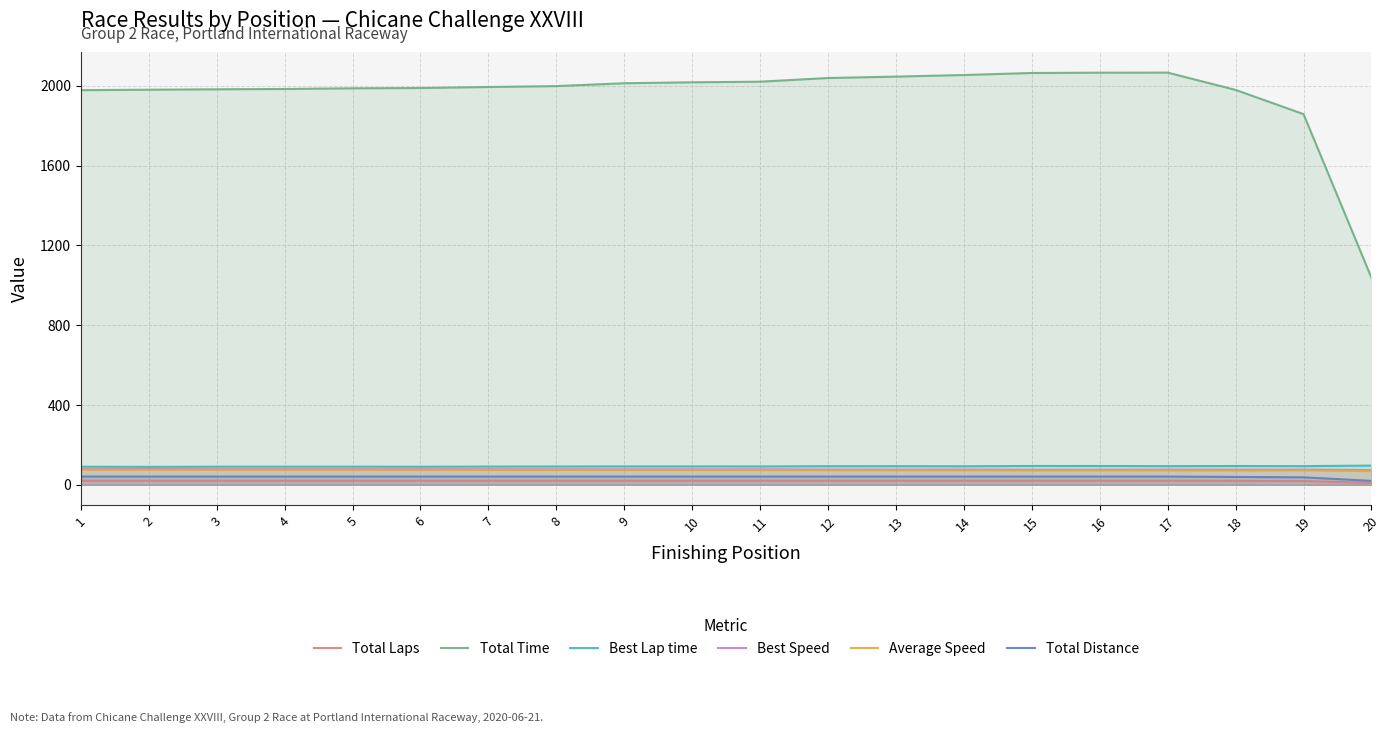

What is the difference between the maximum and minimum values in the Average Speed series?

7.0